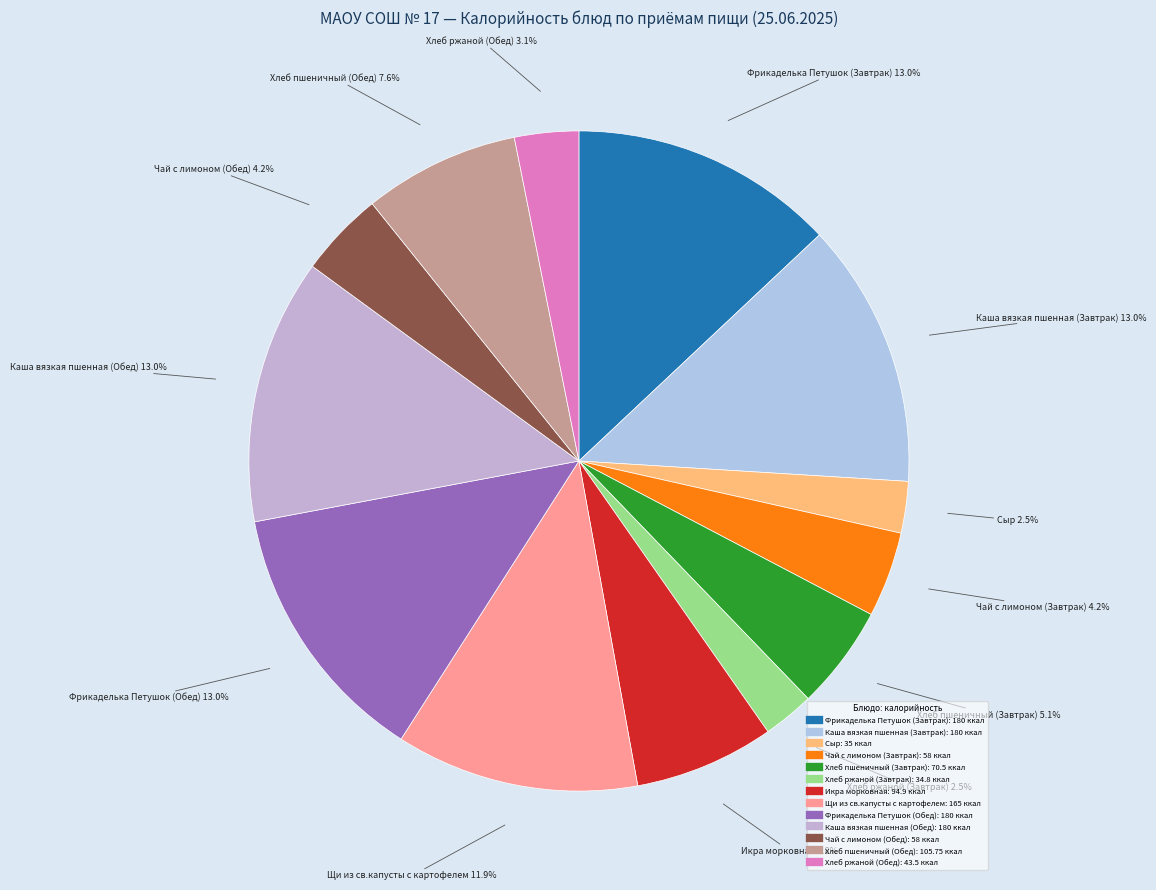

How many segments does this pie chart have?

13